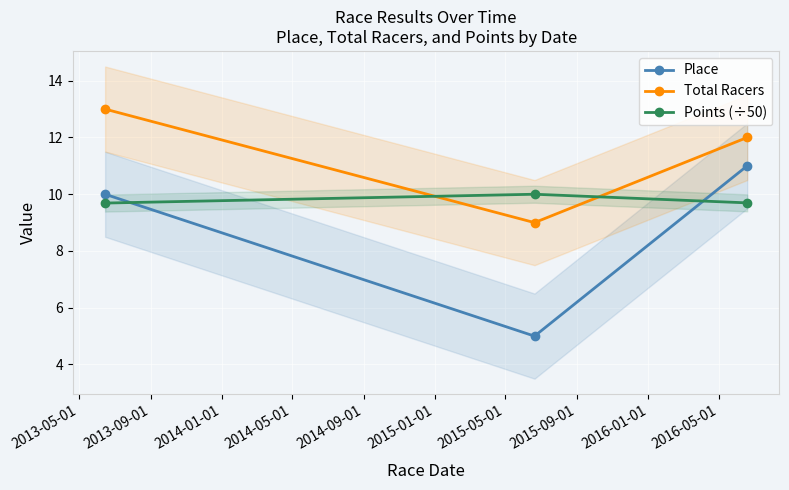

How many data points in Place are less than 10?

1